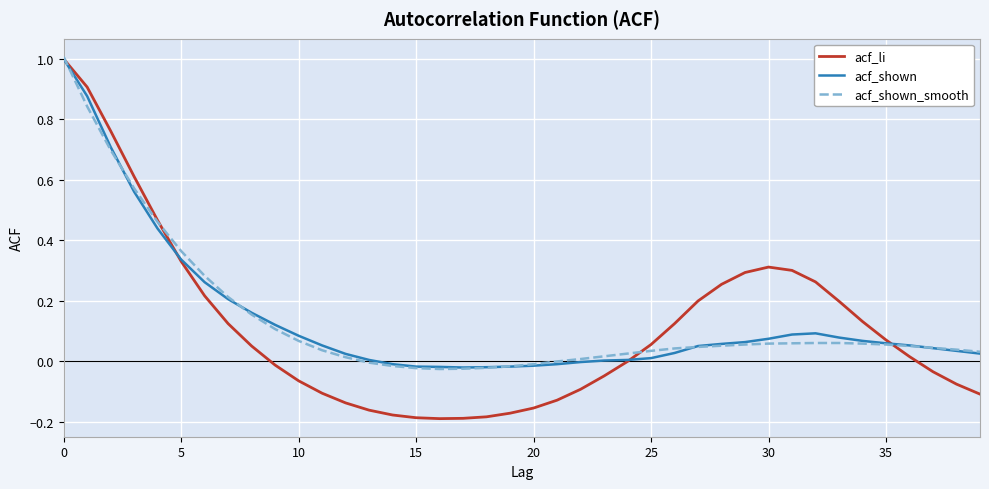

Which series has the largest range (max minus min)?

acf_li